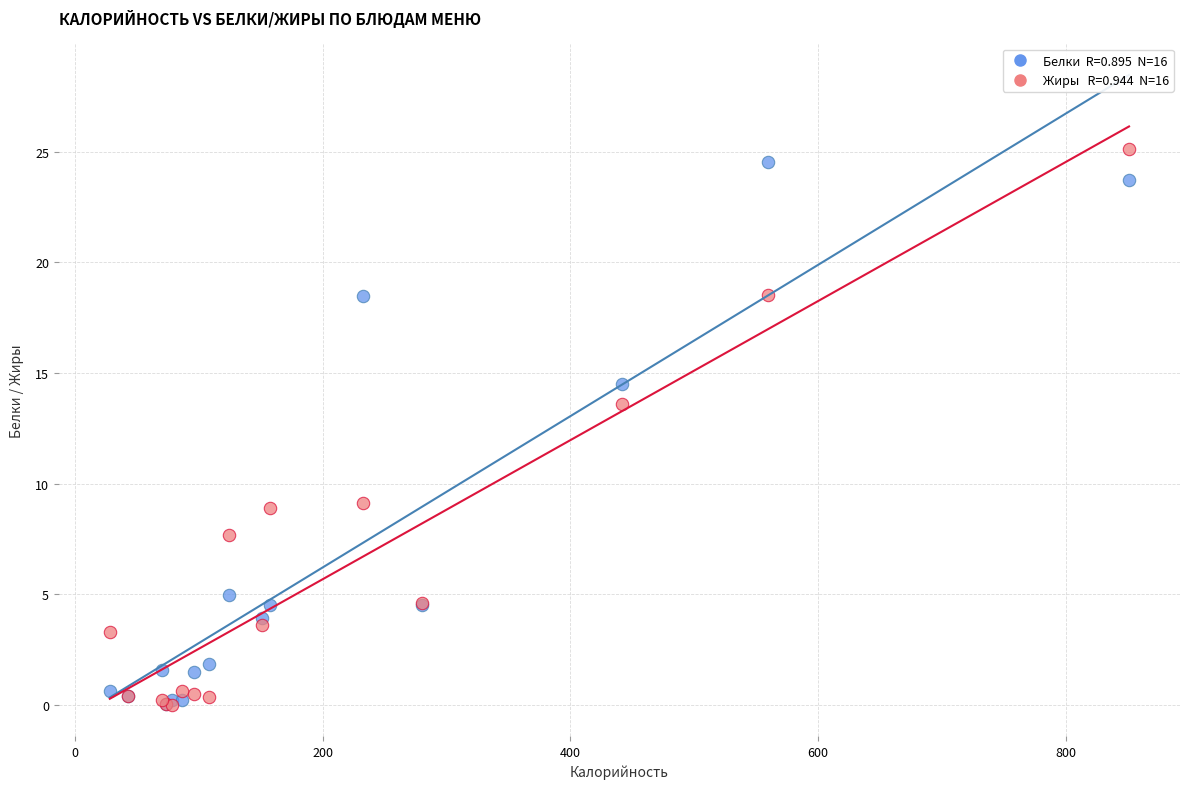

Across all series, what Y value is closest to 12?

13.6